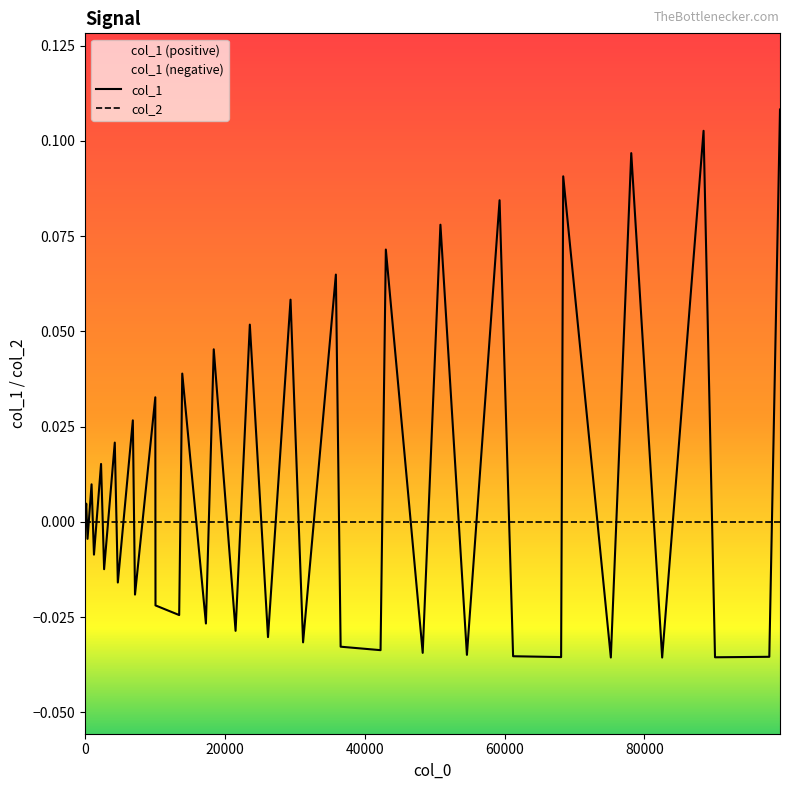

True or false: col_2 has more than 2 points higher than both neighbors.

False